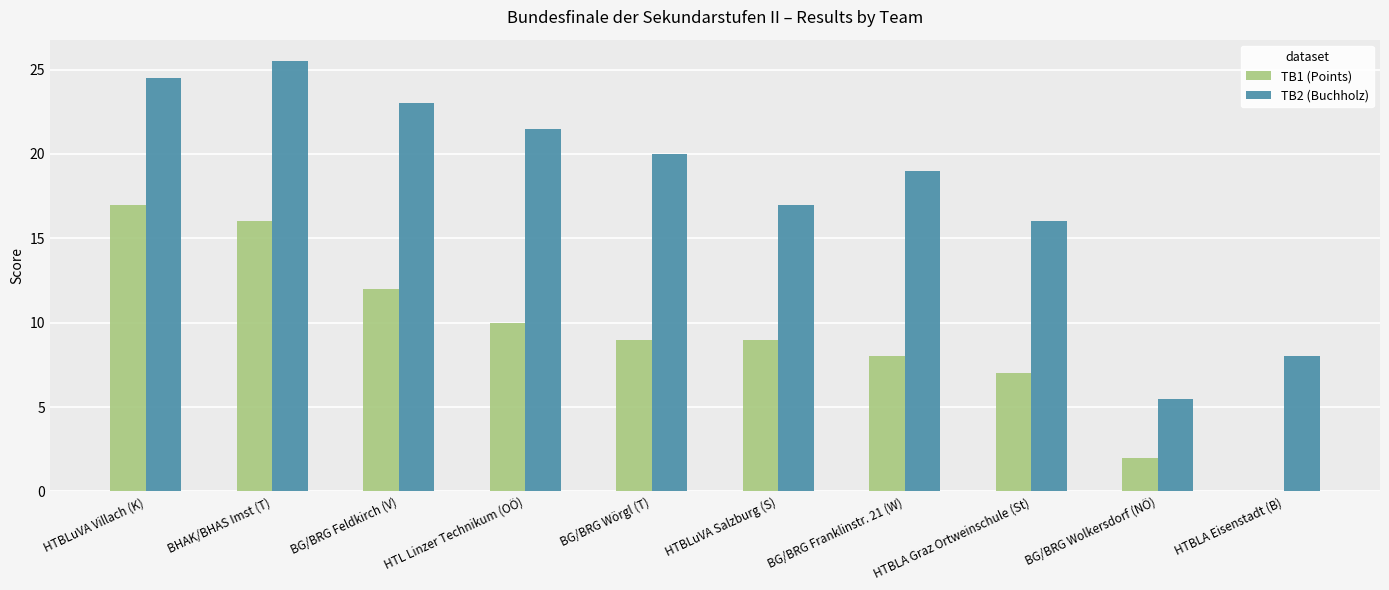

Count the number of categories in the chart.

10